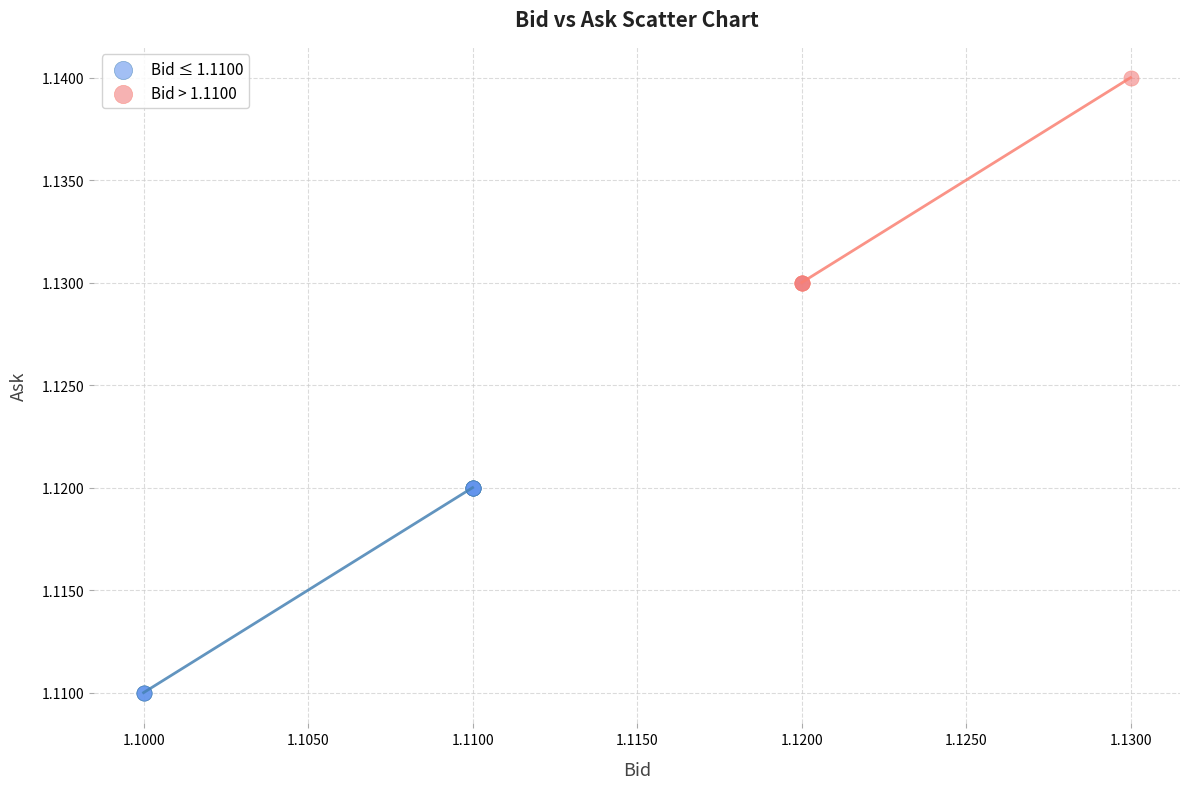

What are all the series names shown in the legend?

Bid ≤ 1.1100, Bid > 1.1100